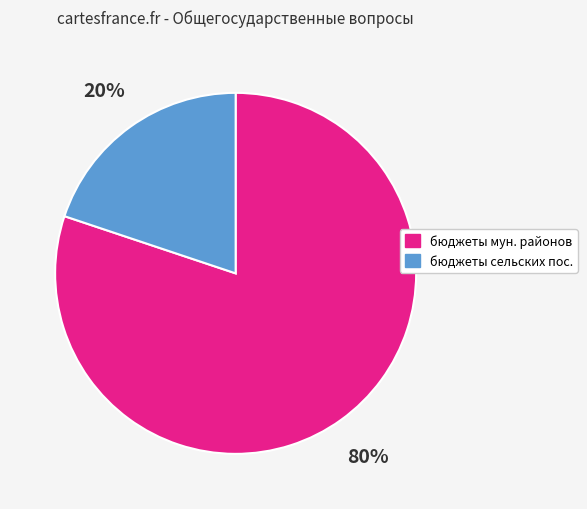

Do бюджеты мун. районов and бюджеты сельских пос. together represent more than half of the pie?

Yes